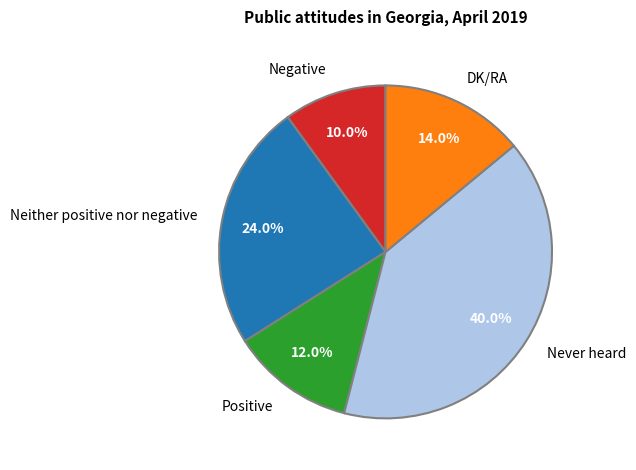

To the nearest percent, what percentage of the pie is Never heard?

40%